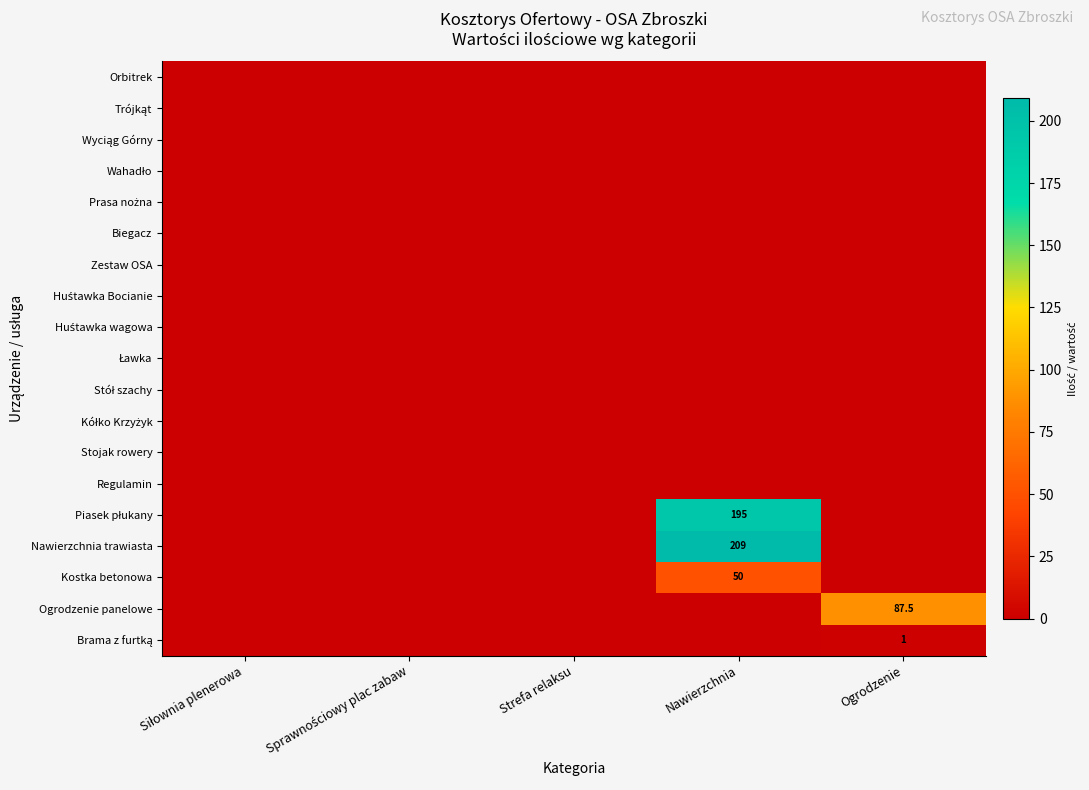

Which label corresponds to the smallest value in the chart?

Siłownia plenerowa